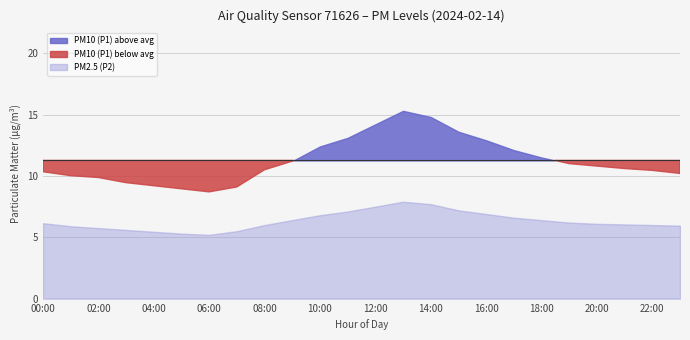

List the series in order of their overall mean, lowest first.

PM2.5 (P2), PM10 (P1)